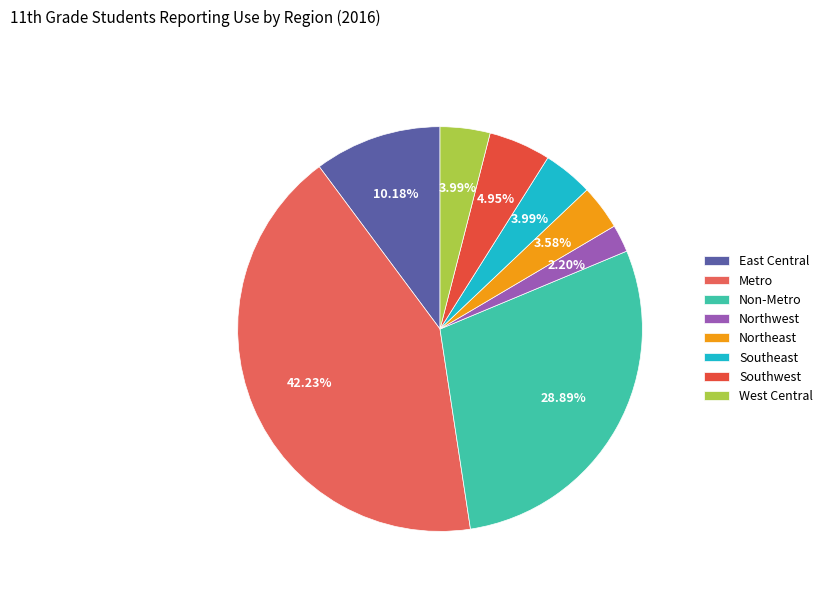

To the nearest percent, what percentage of the pie is West Central?

4%